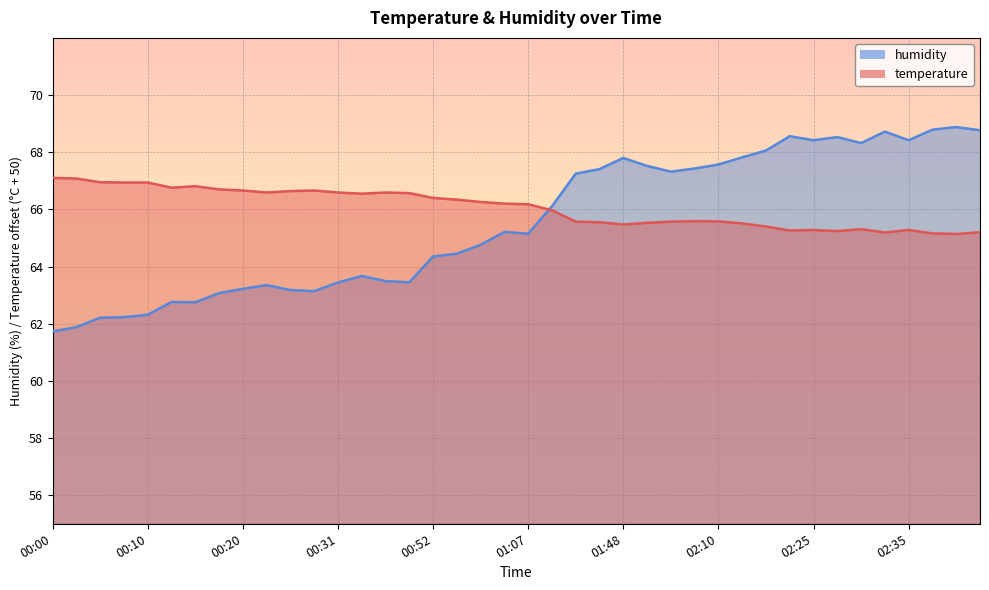

What is the lowest value of the humidity series?

61.7